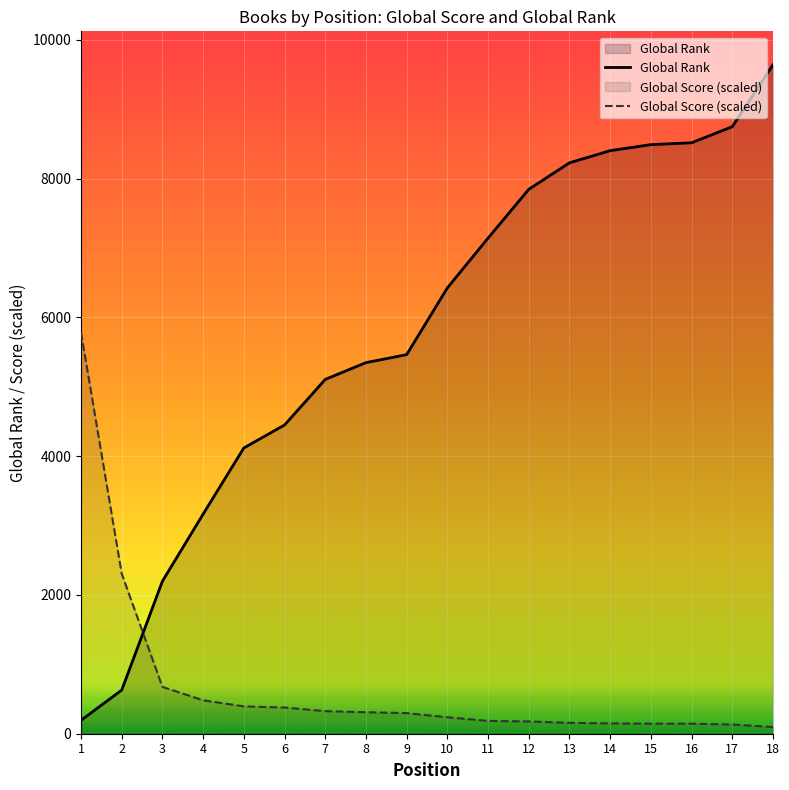

What is the spread (max minus min) of values at 12?

7670.2